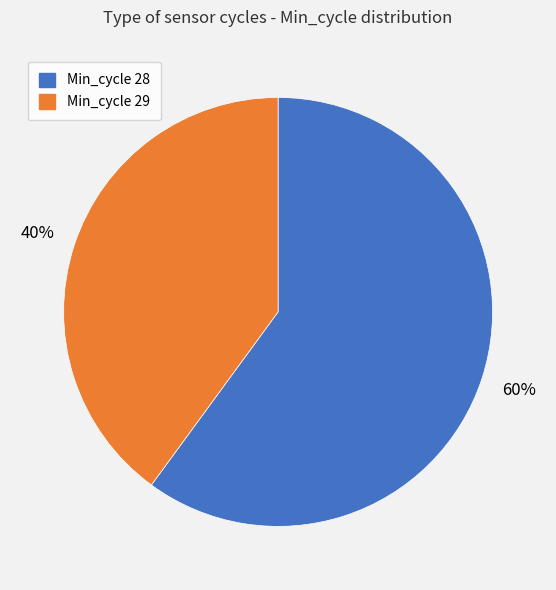

Is there any slice that represents more than half of the pie?

Yes